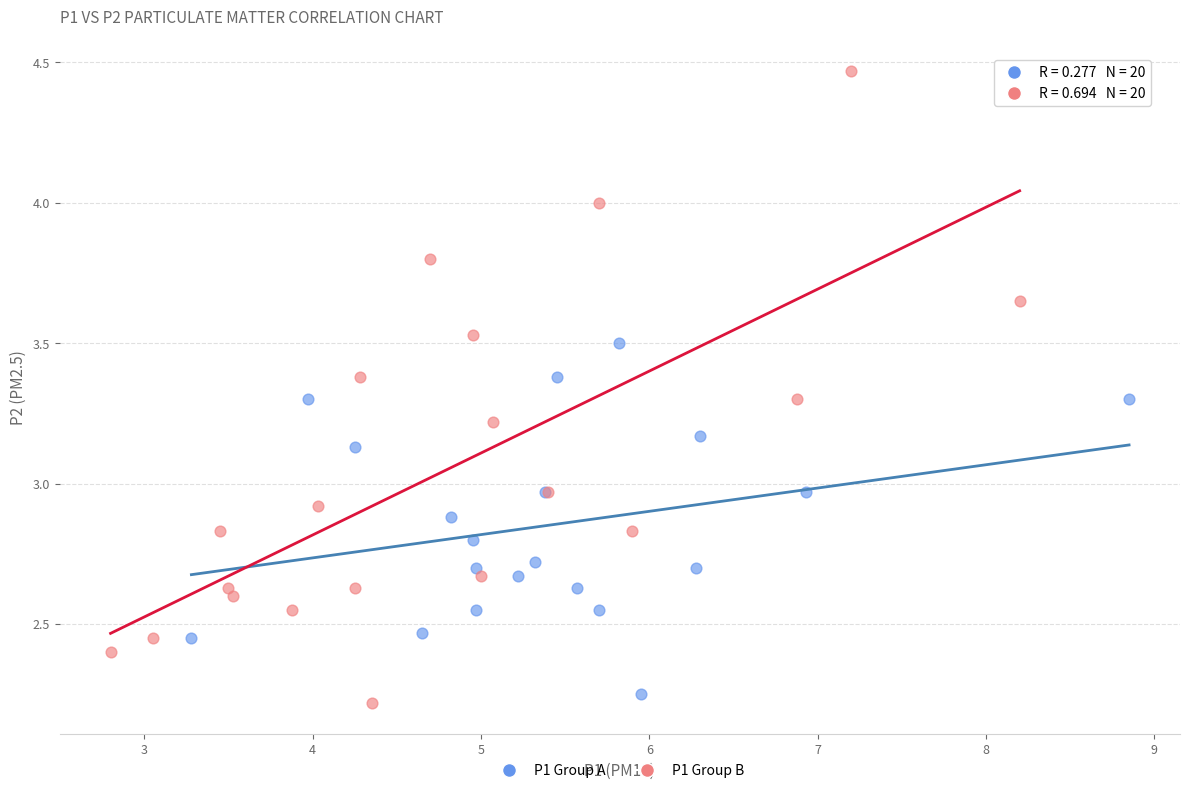

Which series reaches the maximum Y coordinate?

P1 Group B